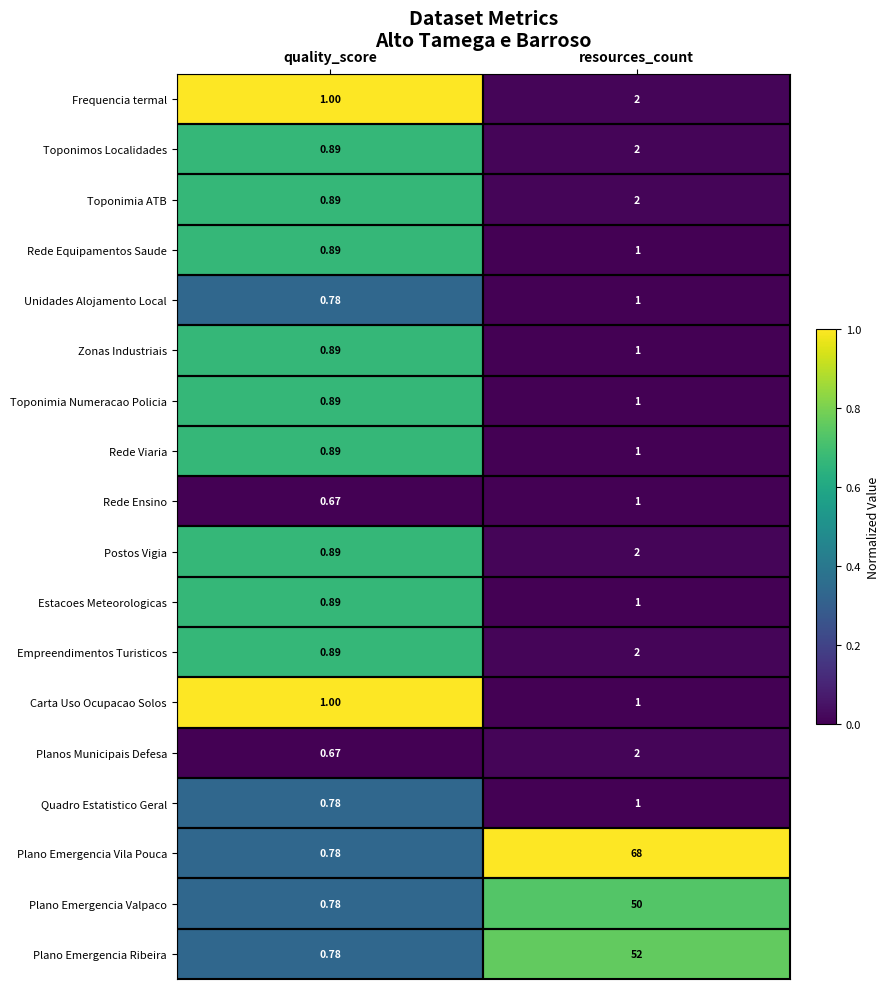

At which category is the sum across all series the highest?

resources_count